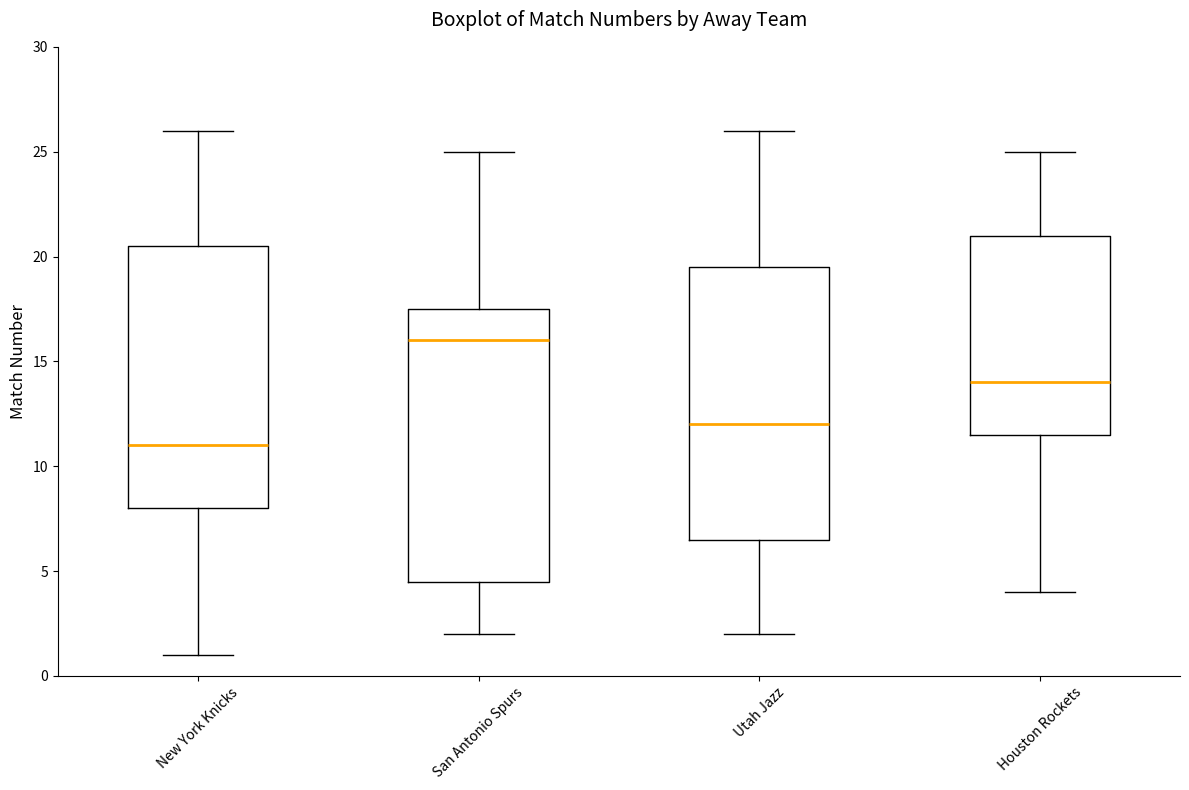

Reading left to right, read every box against the y-axis: the position of its median line, the range the box covers, and the ends of its whiskers. The values are not printed on the chart, so give them approximately, as read against the axis.

New York Knicks: median 11.0, box 8.0 to 20.5, whiskers 1.0 to 26.0
San Antonio Spurs: median 16.0, box 4.5 to 17.5, whiskers 2.0 to 25.0
Utah Jazz: median 12.0, box 6.5 to 19.5, whiskers 2.0 to 26.0
Houston Rockets: median 14.0, box 11.5 to 21.0, whiskers 4.0 to 25.0